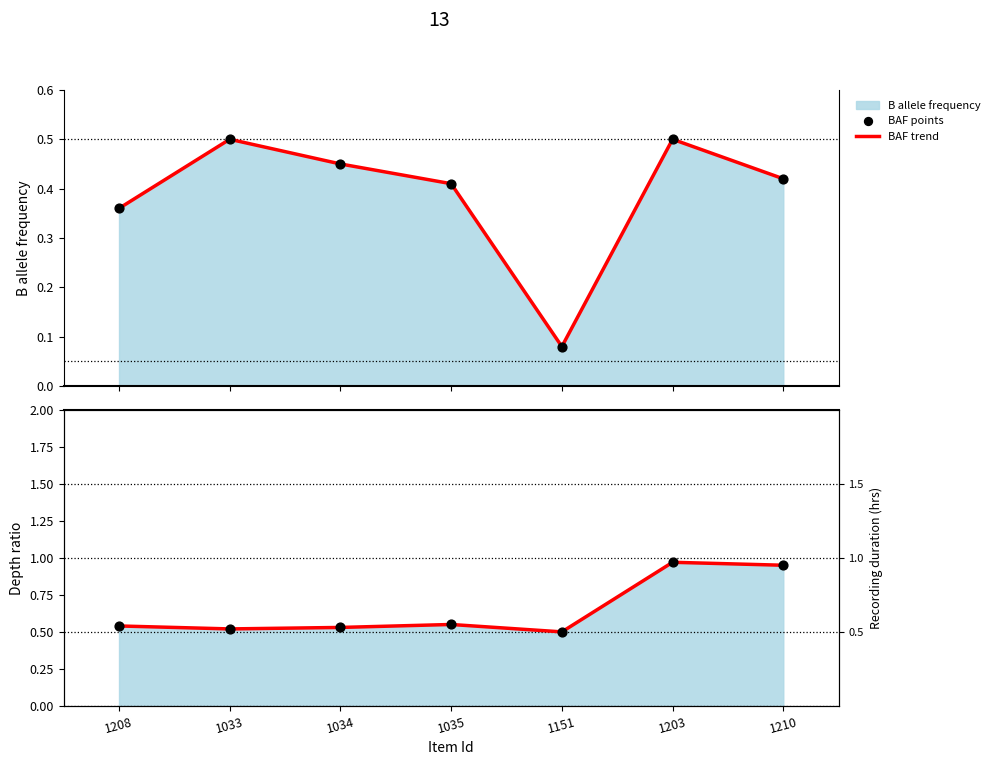

What is the total value across all series at 1208?

1.8